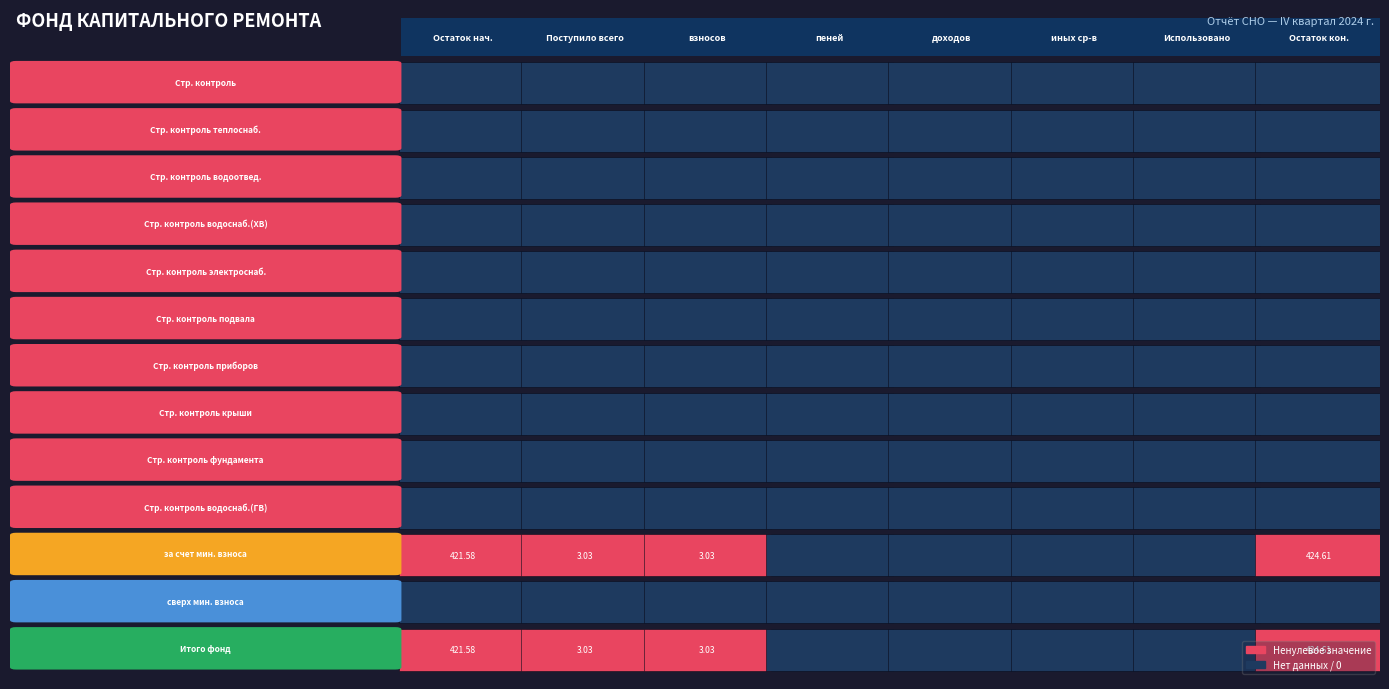

Which series has the largest range (max minus min)?

за счет минимального взноса